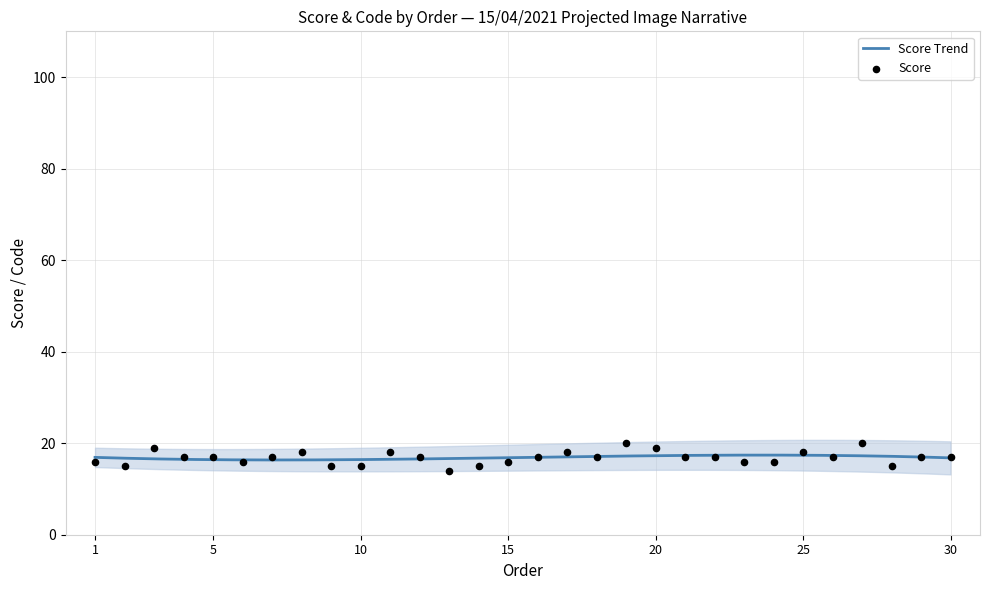

What is the ratio of the value at 3 to the value at 24?

1.2